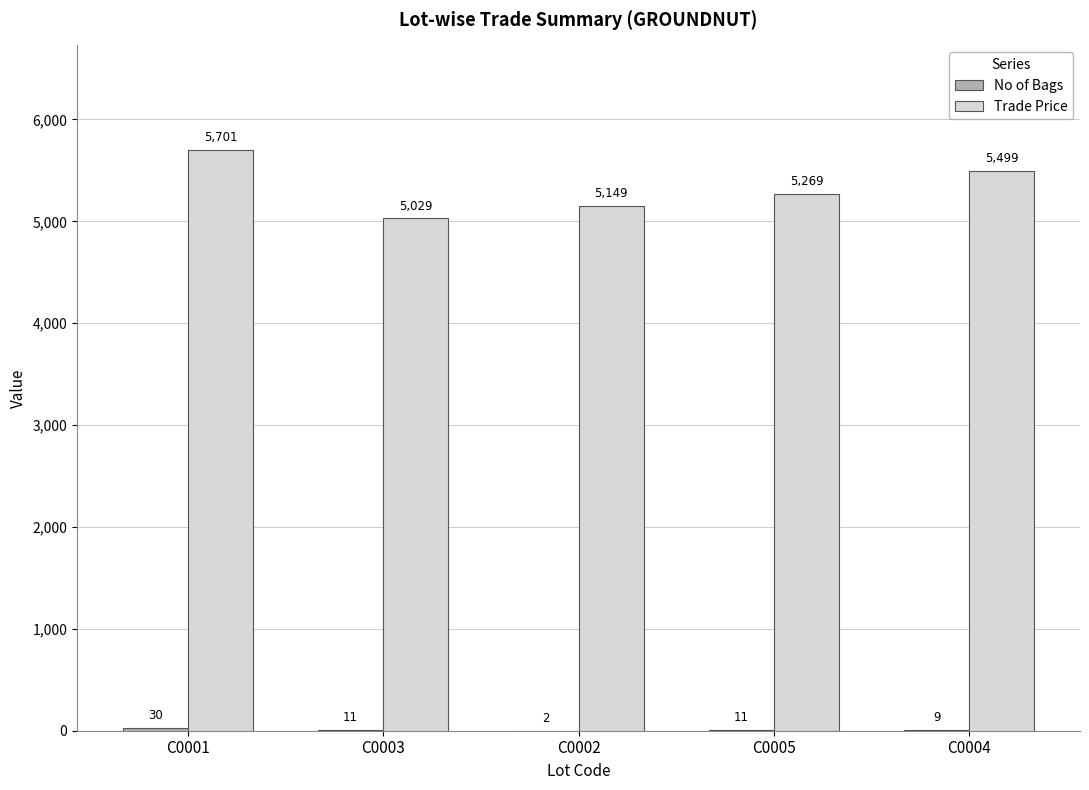

Is it true that Trade Price equals 5269 at C0005?

True